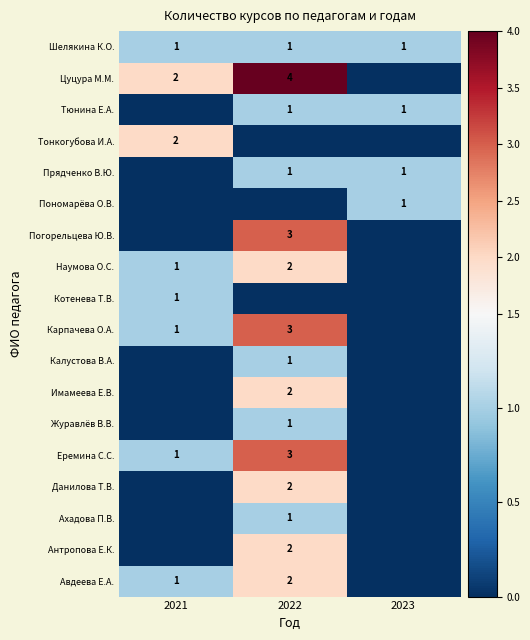

The value of Цуцура М.М. at 2022 is 6. True or false?

False